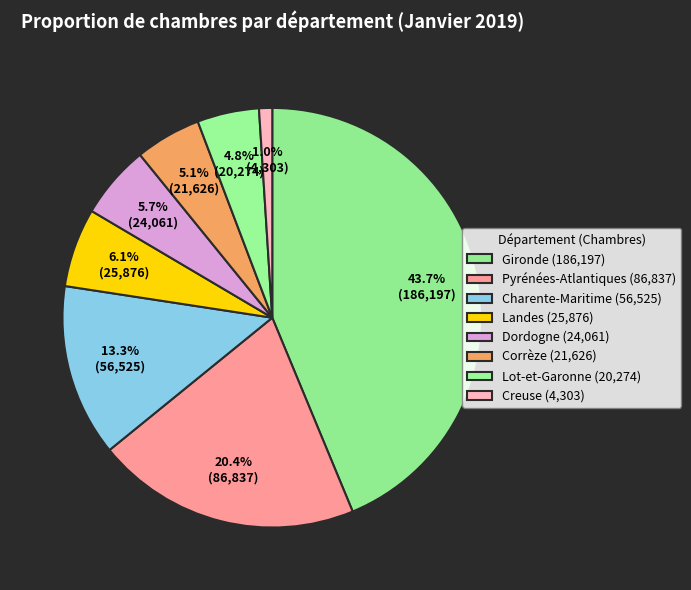

Is there a majority slice in this chart?

No